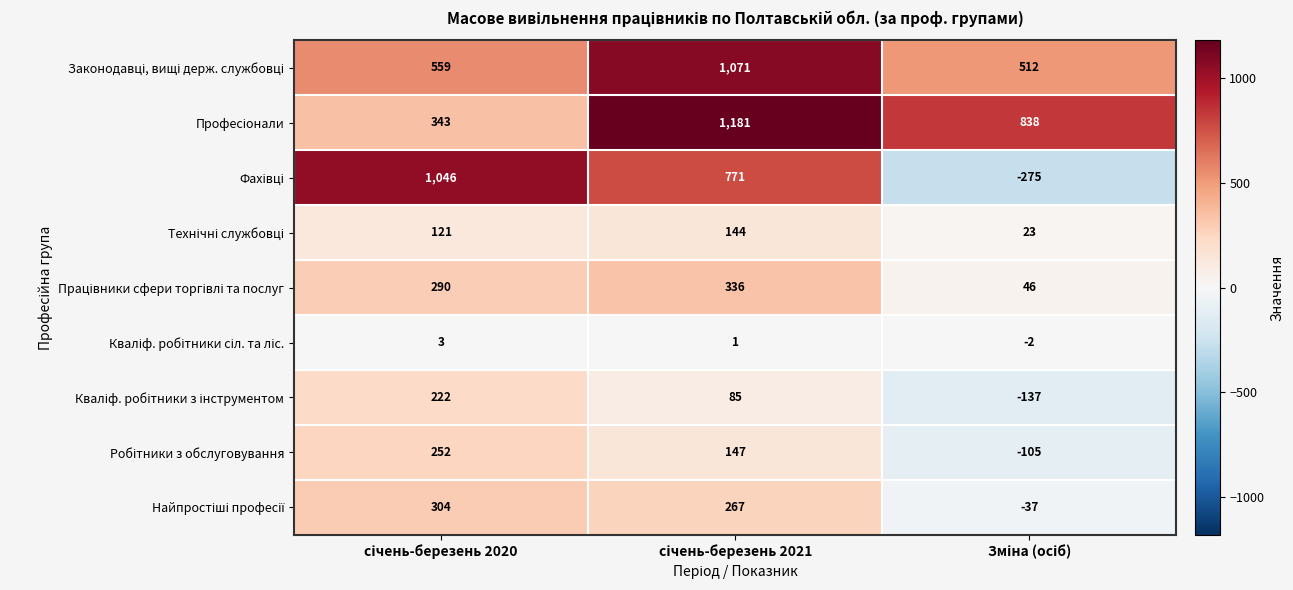

What is the maximum value shown in the chart?

1181